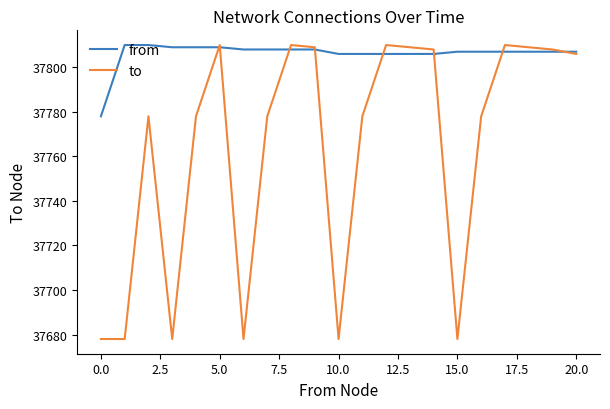

What is the greatest value displayed?

37810